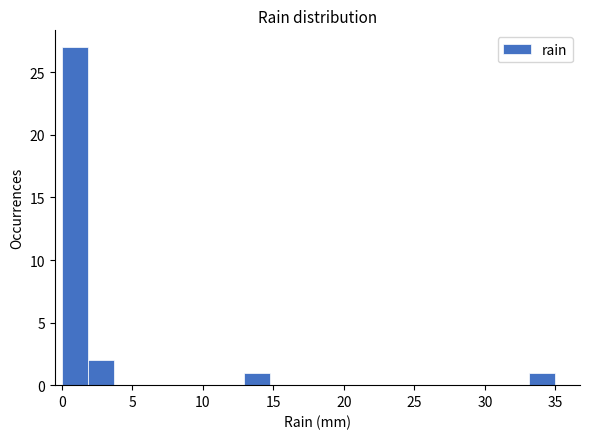

Around what value on the x-axis is the tallest bar? Give the approximate position of its centre, as read against the axis.

1.0